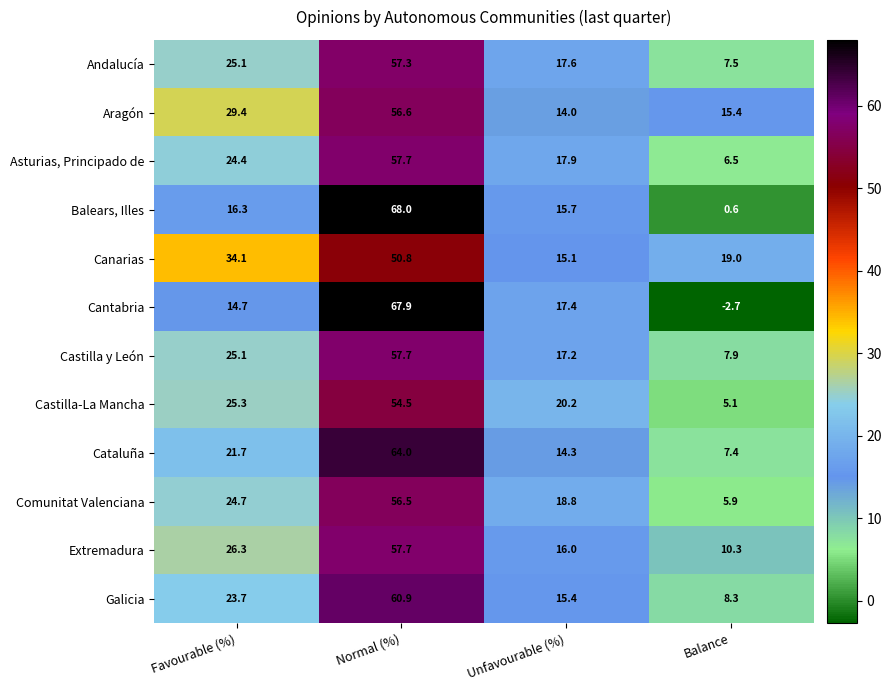

At which label is Cataluña closest to 35?

Favourable (%)